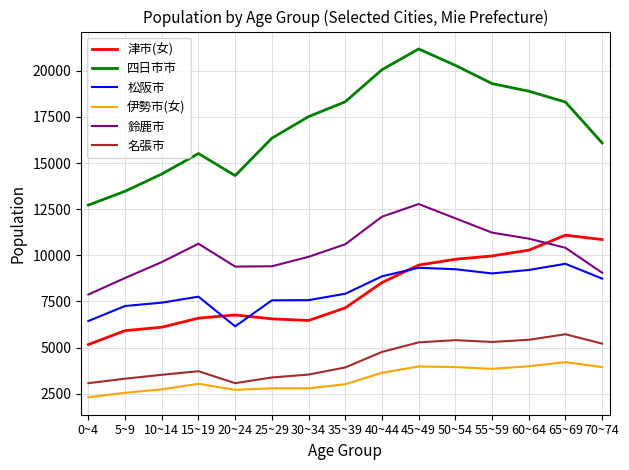

Read the 伊勢市(女) value at 30~34, to the nearest 50.

2800